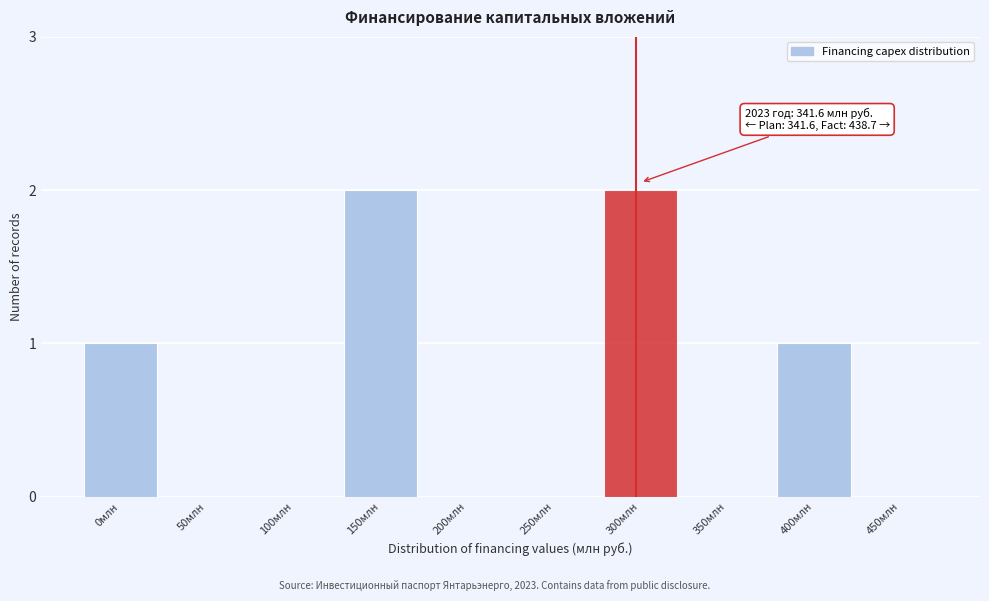

Reading right to left, list all the values displayed in this chart.

450млн=0	400млн=1	350млн=0	300млн=2	250млн=0	200млн=0	150млн=2	100млн=0	50млн=0	0млн=1